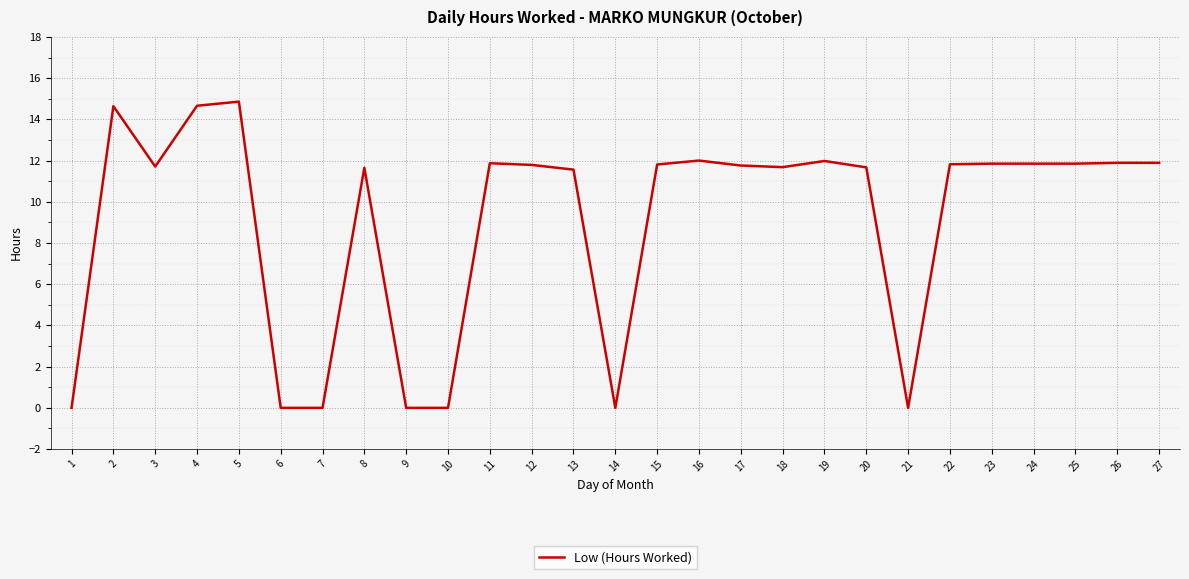

Which category has the highest value across all series?

5